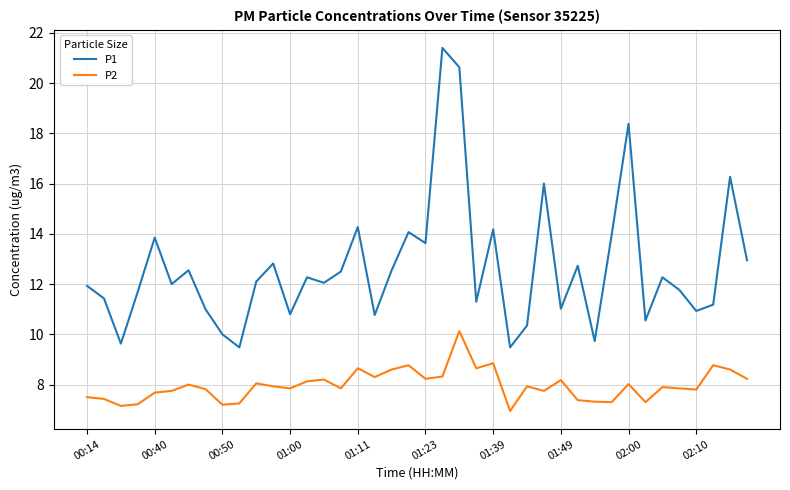

Which series has the largest total across all categories?

P1